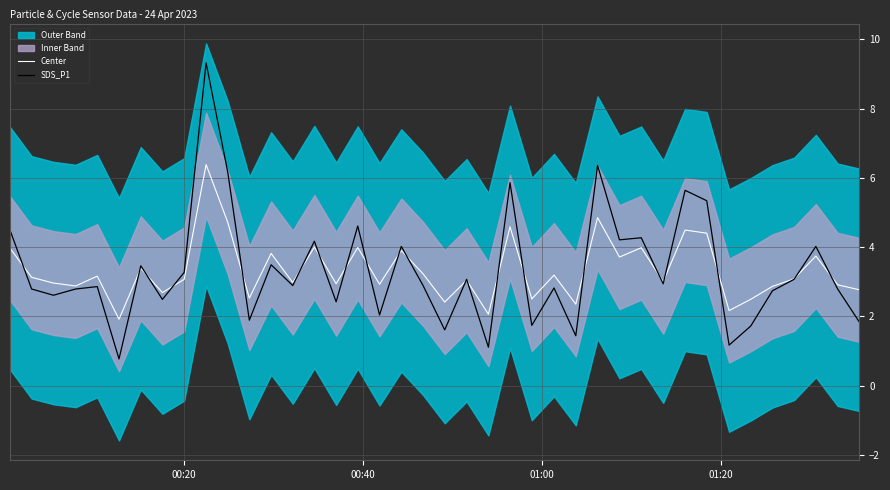

What is the maximum value for SDS_P1?

9.3